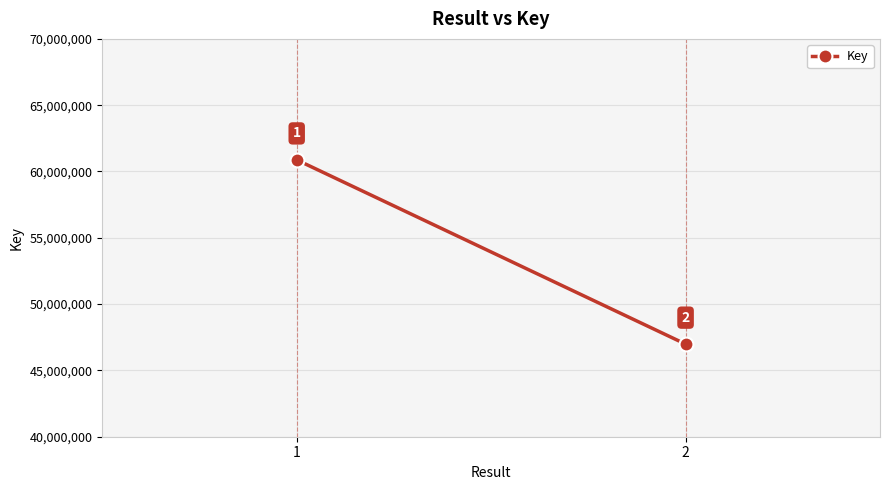

Reading right to left, transcribe all the data shown in this chart.

46985335	60878111